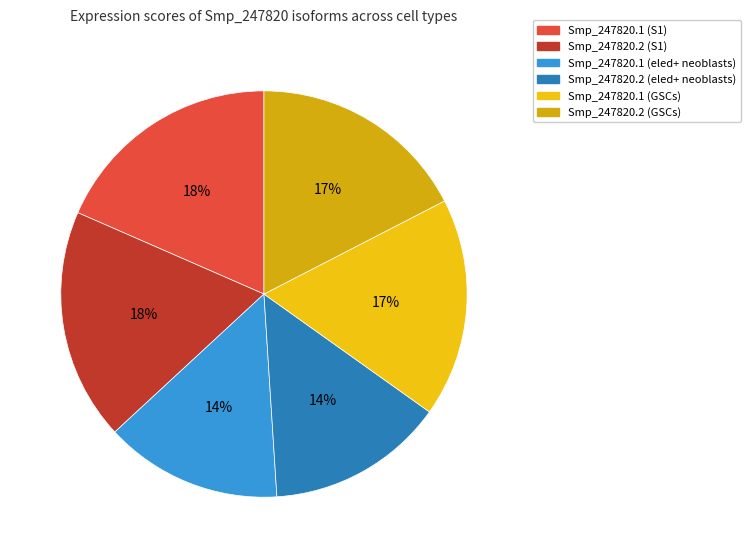

Is it true that Smp_247820.2 (GSCs) is 17% of the pie?

True